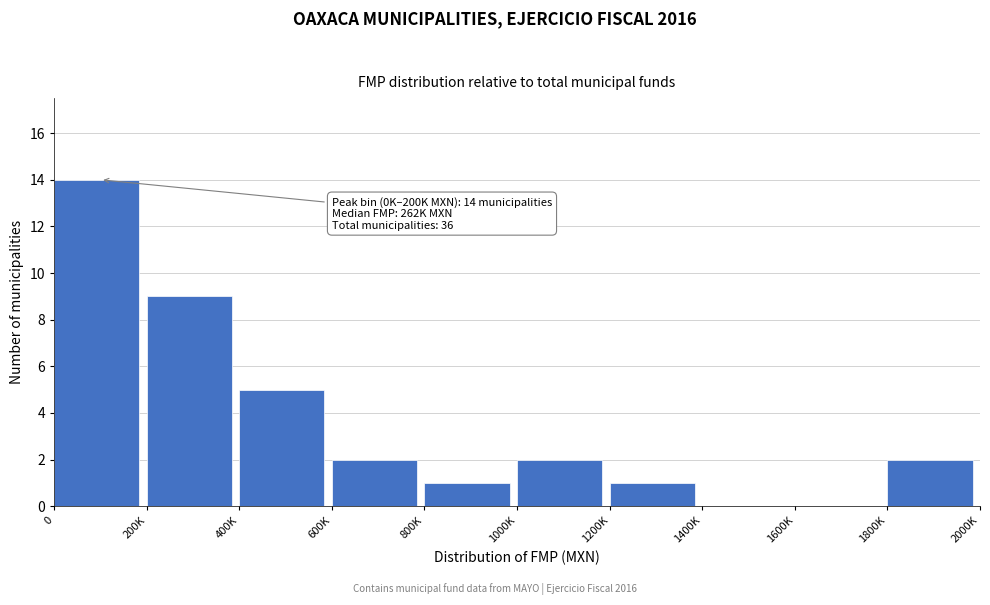

Reading right to left, transcribe all the data shown in this chart.

1800K=2	1600K=0	1400K=0	1200K=1	1000K=2	800K=1	600K=2	400K=5	200K=9	0=14